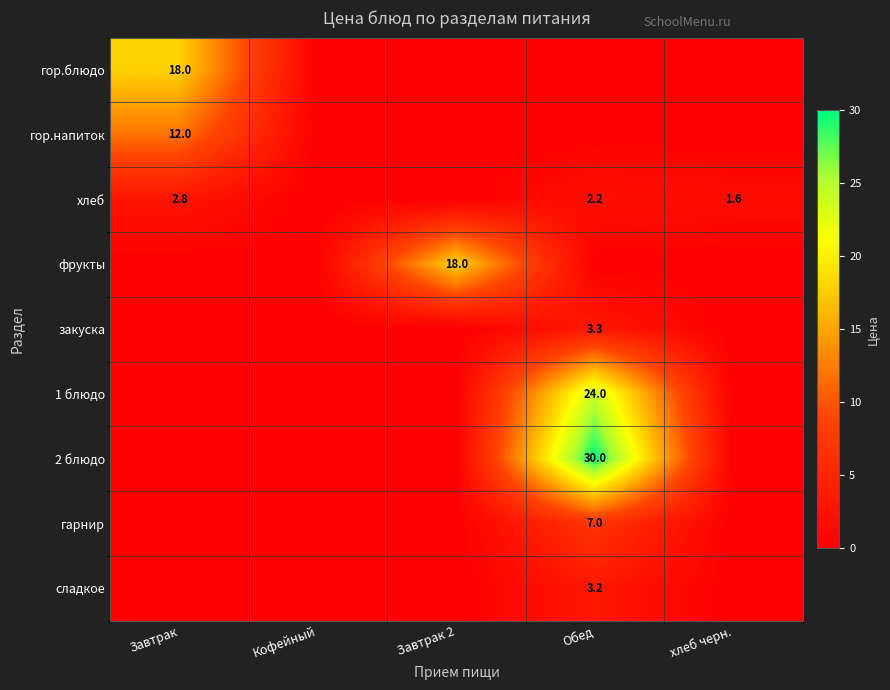

True or false: фрукты has a value of 18.0 at Завтрак 2.

True